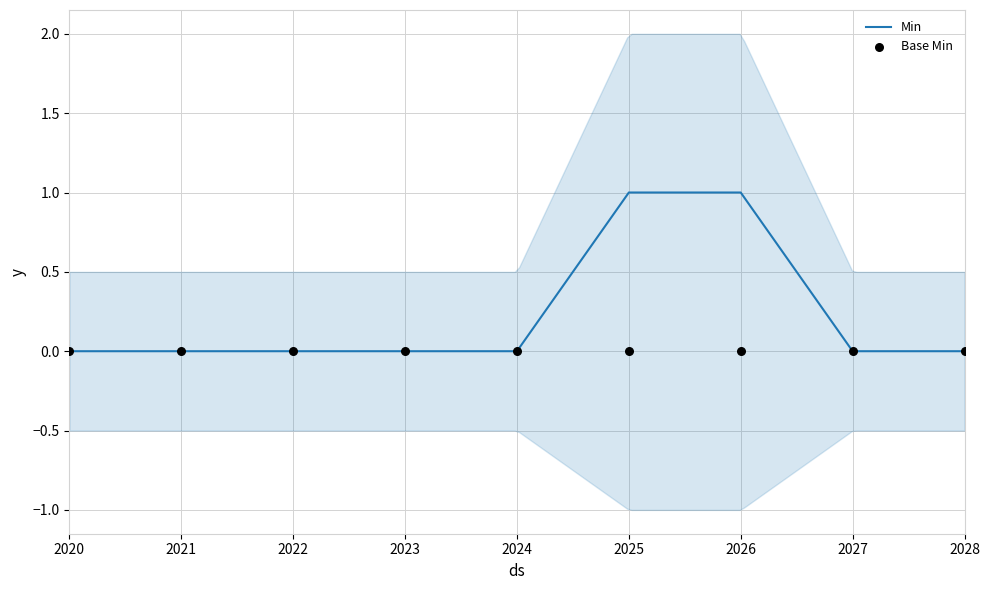

What is the total value across all series at 2026?

1